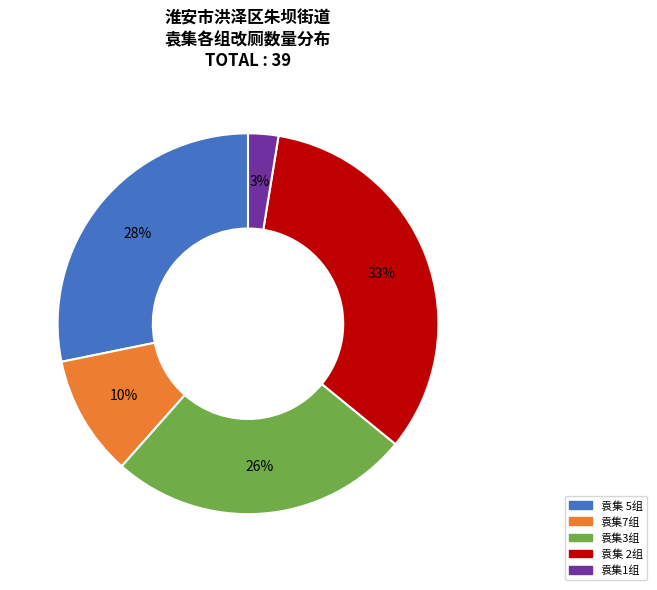

Between 袁集3组 and 袁集1组, which is larger?

袁集3组